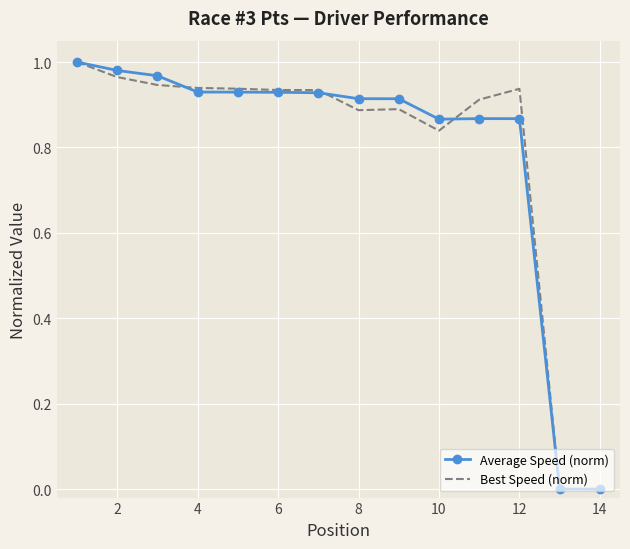

What is the average value of the Average Speed (norm) series?

0.8